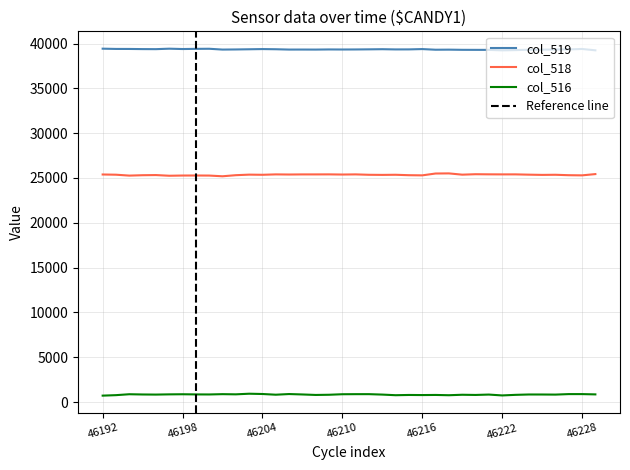

At which category does col_519 reach its first local valley?

46196